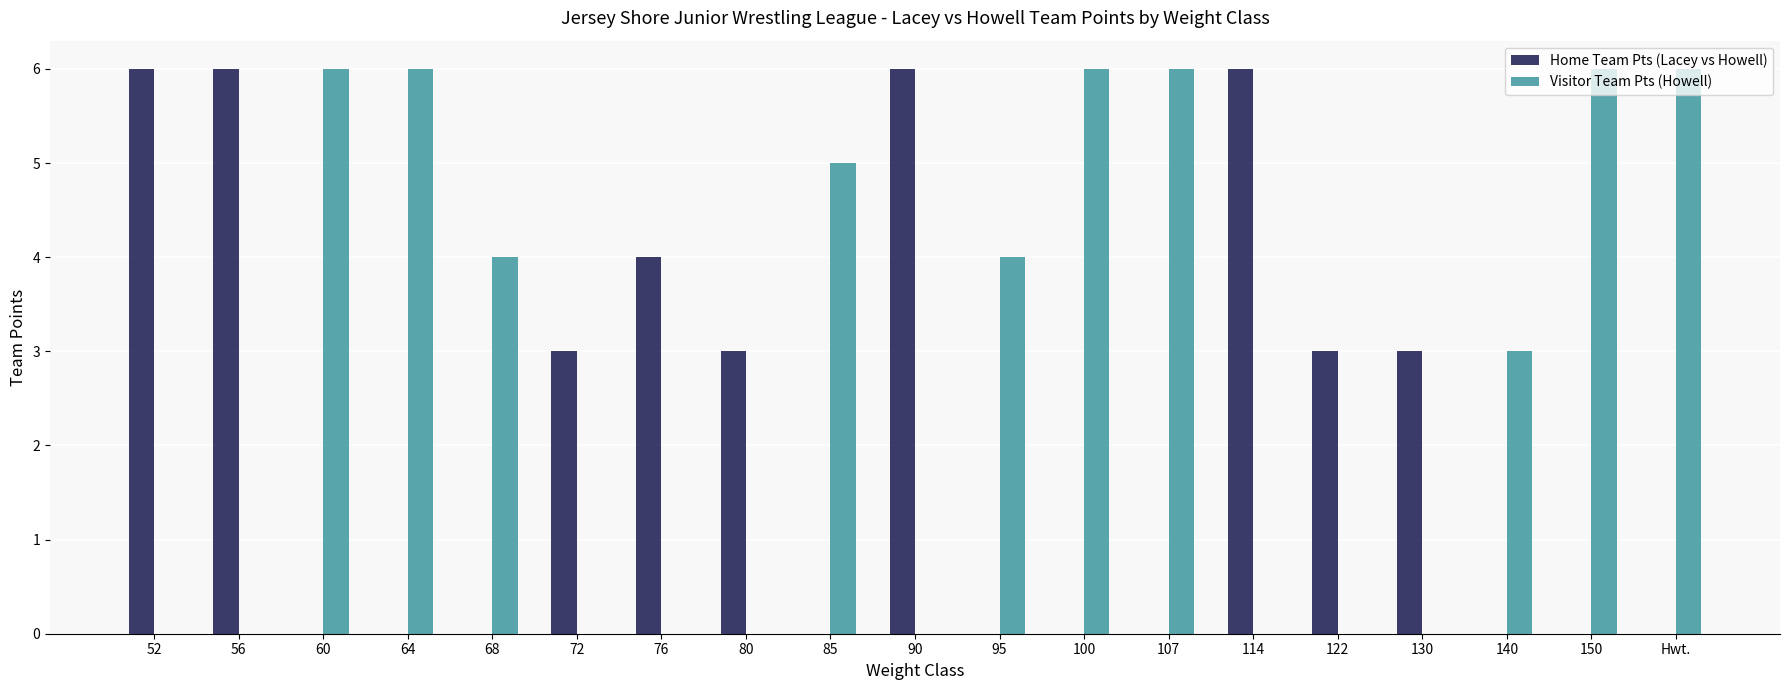

The Home Team Pts (Lacey vs Howell) series shows 6 at 52. True or false?

True